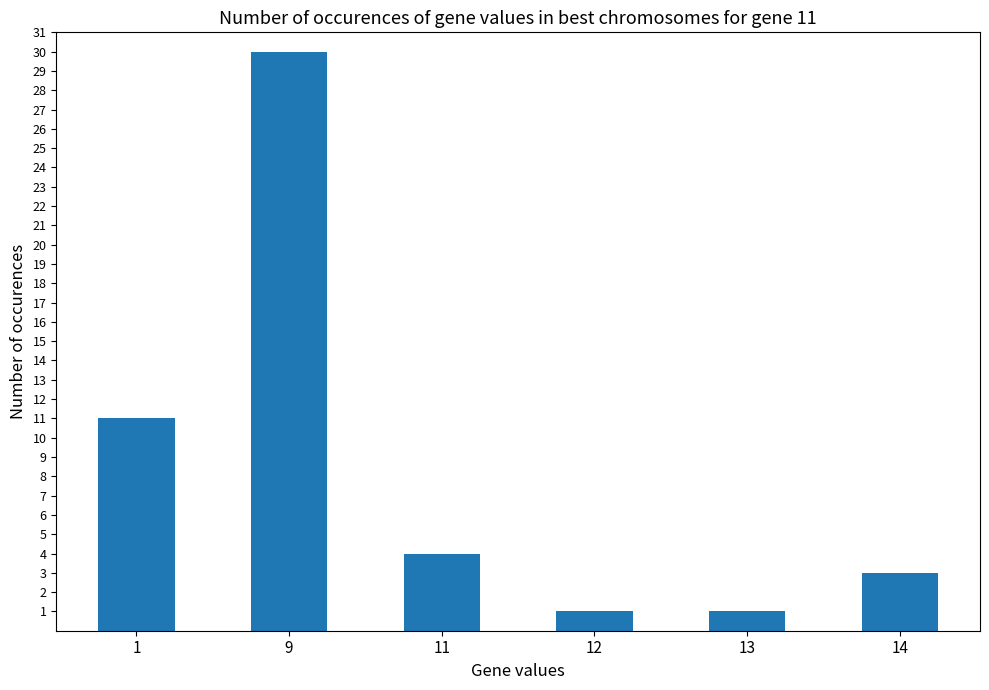

The value at 9 is 30. True or false?

True